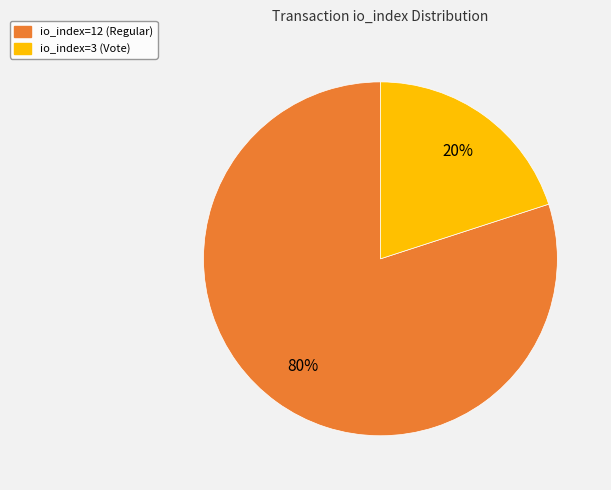

Is the sum of io_index=12 (Regular) and io_index=3 (Vote) greater than half?

Yes